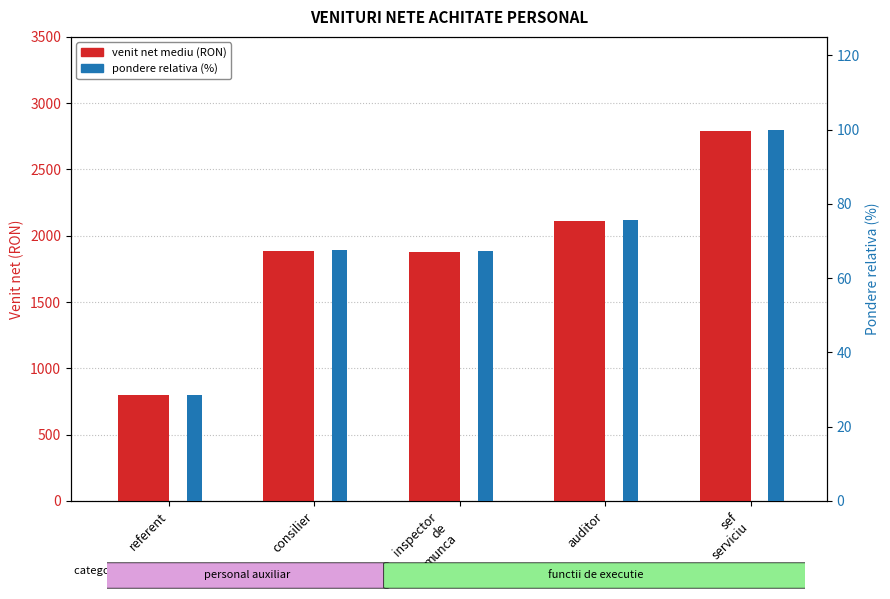

What is the difference between the venit net mediu (RON) values at referent and consilier?

1086.0